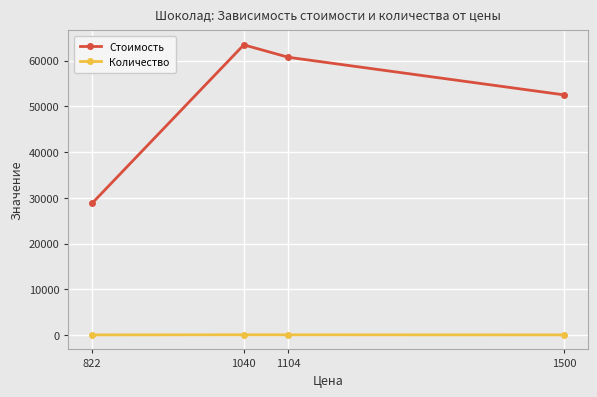

True or false: Стоимость and Количество cross at least once.

False